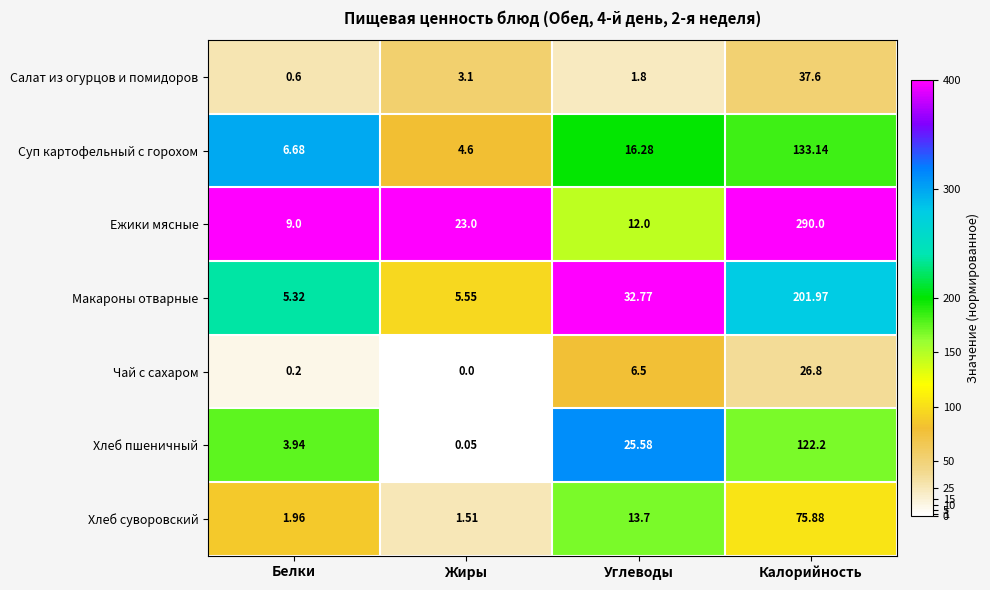

Rank the series by their maximum value, from lowest to highest.

Чай с сахаром, Салат из огурцов и помидоров, Хлеб суворовский, Хлеб пшеничный, Суп картофельный с горохом, Макароны отварные, Ежики мясные